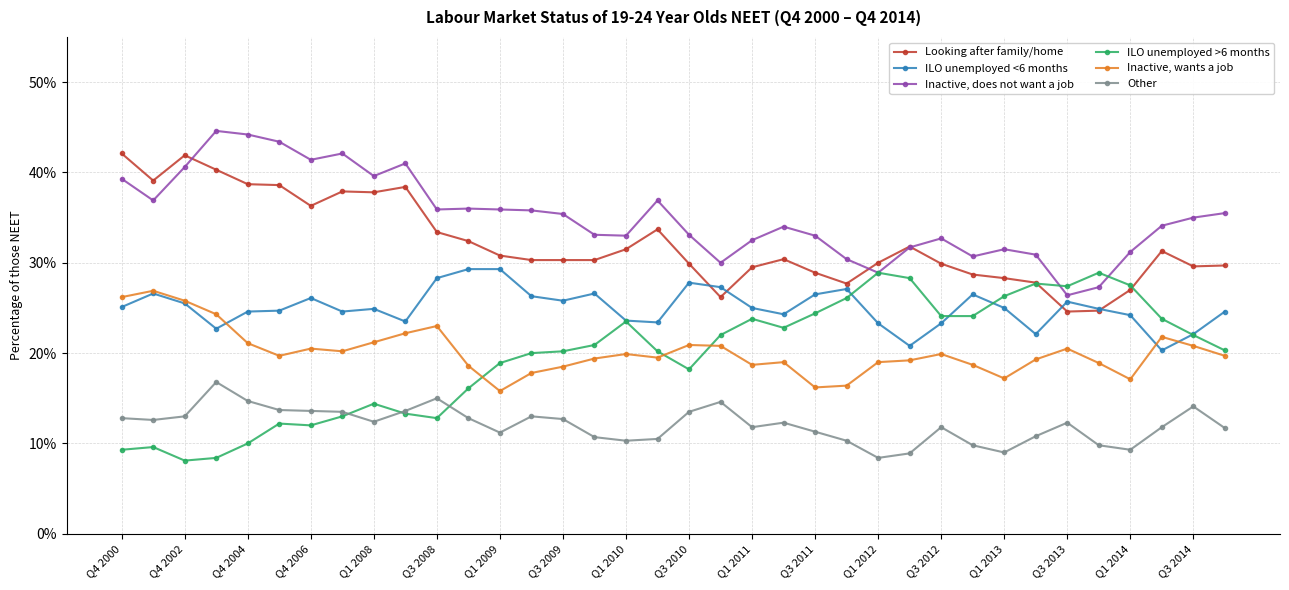

What is the greatest value displayed?

44.6